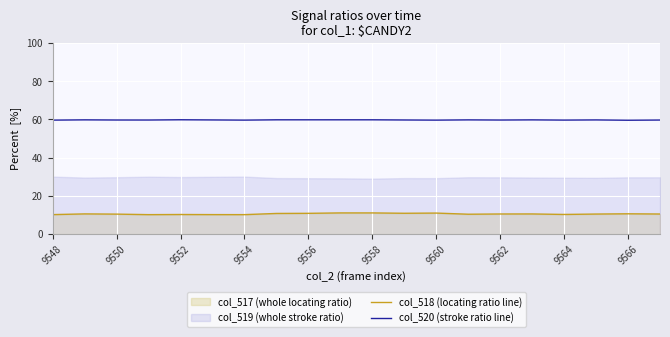

Is the value of col_520 (stroke ratio line) at 9564 greater than the value of col_518 (locating ratio line) at 9550?

Yes